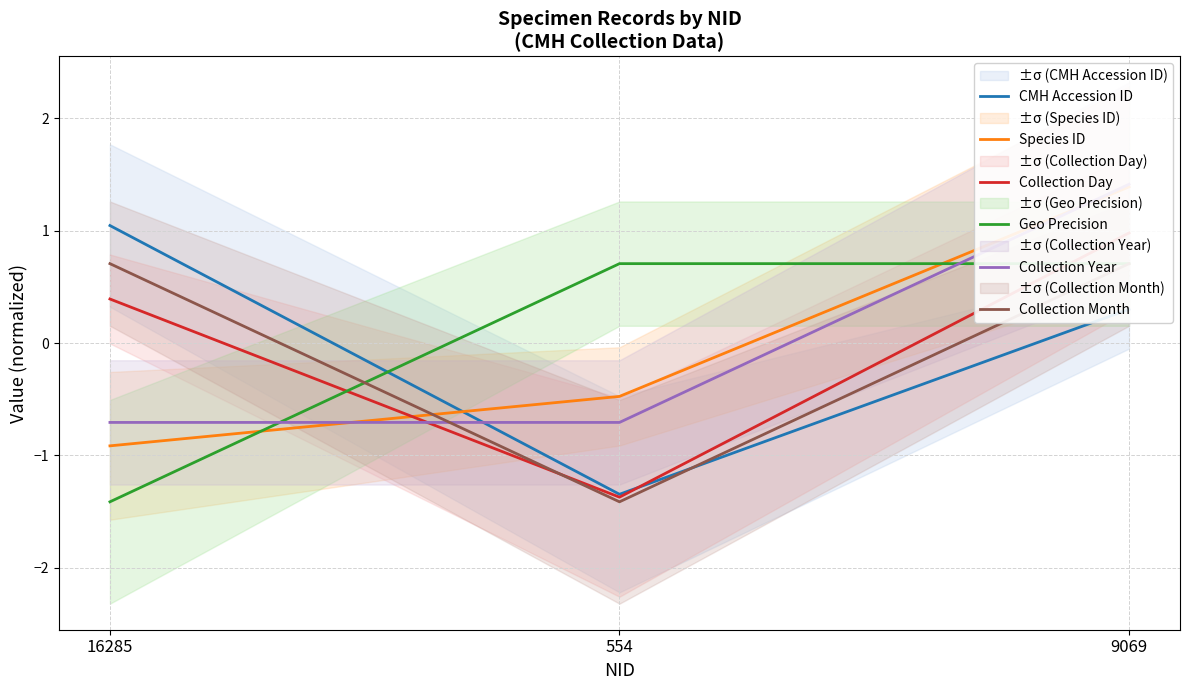

How many positive values does the Collection Day series have?

2